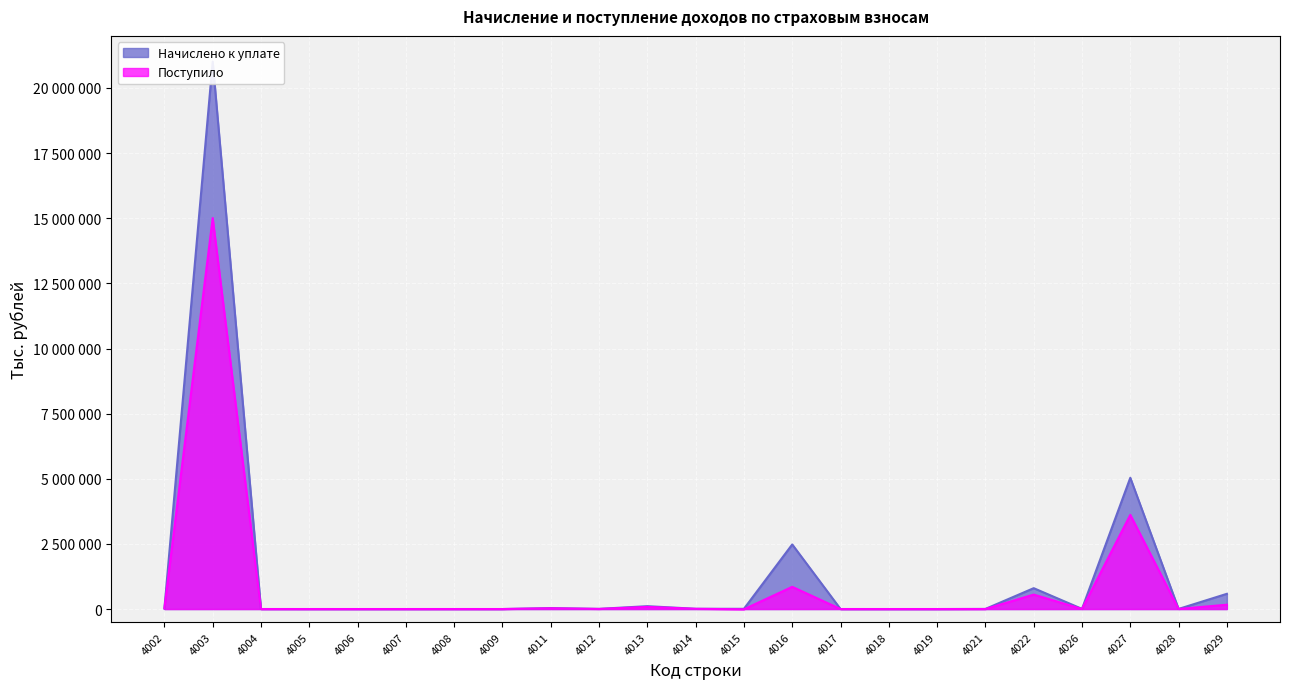

Which category has the lowest value in the Поступило series?

4015